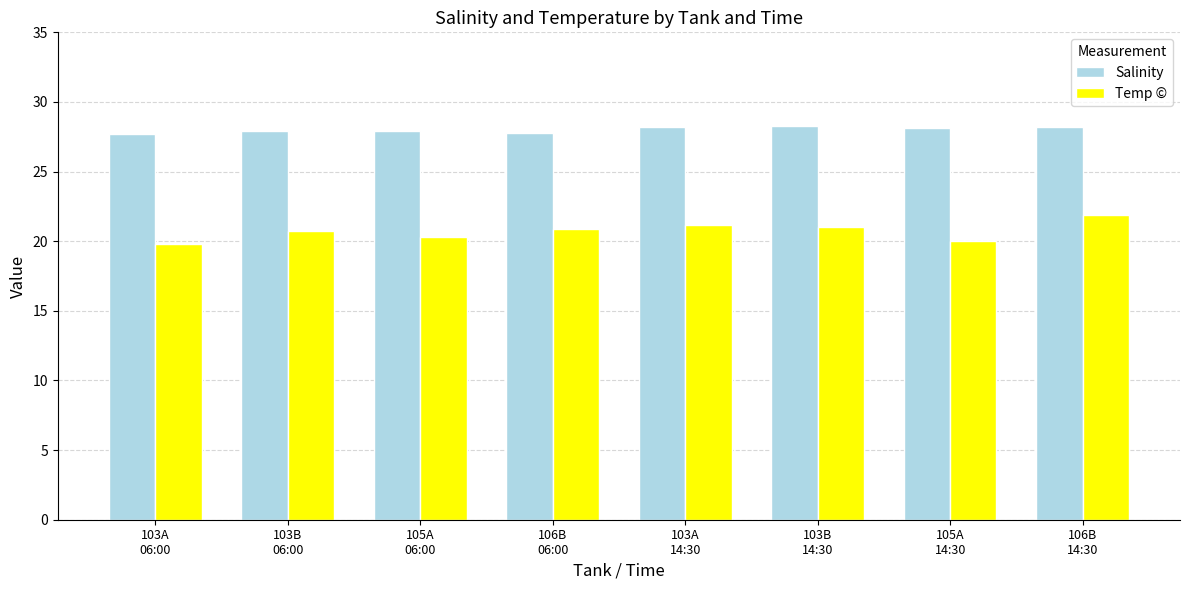

What is the approximate value of Salinity at 106B
14:30?

28.2